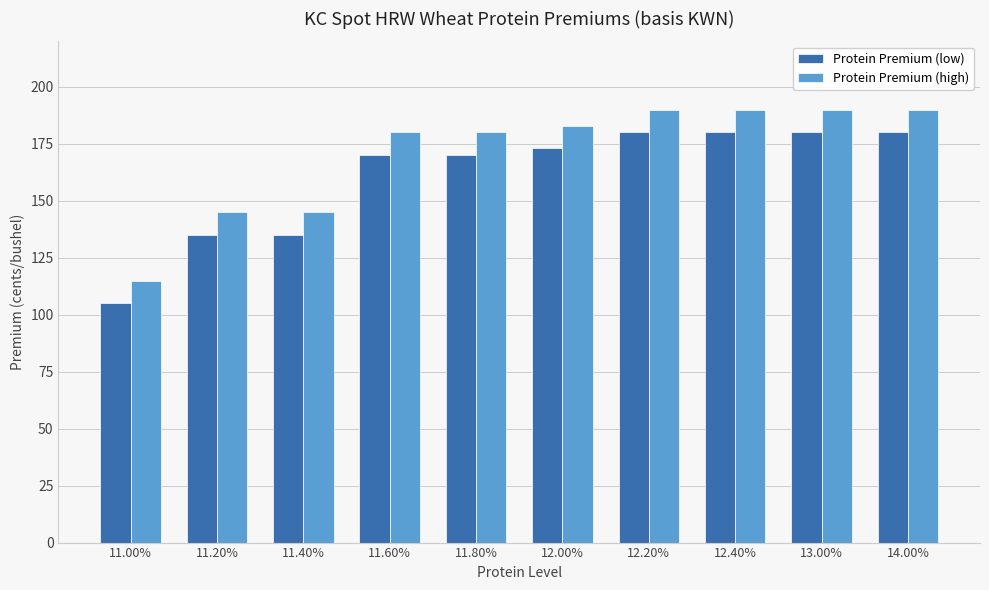

Are the bars grouped side by side (vs. stacked)?

Yes